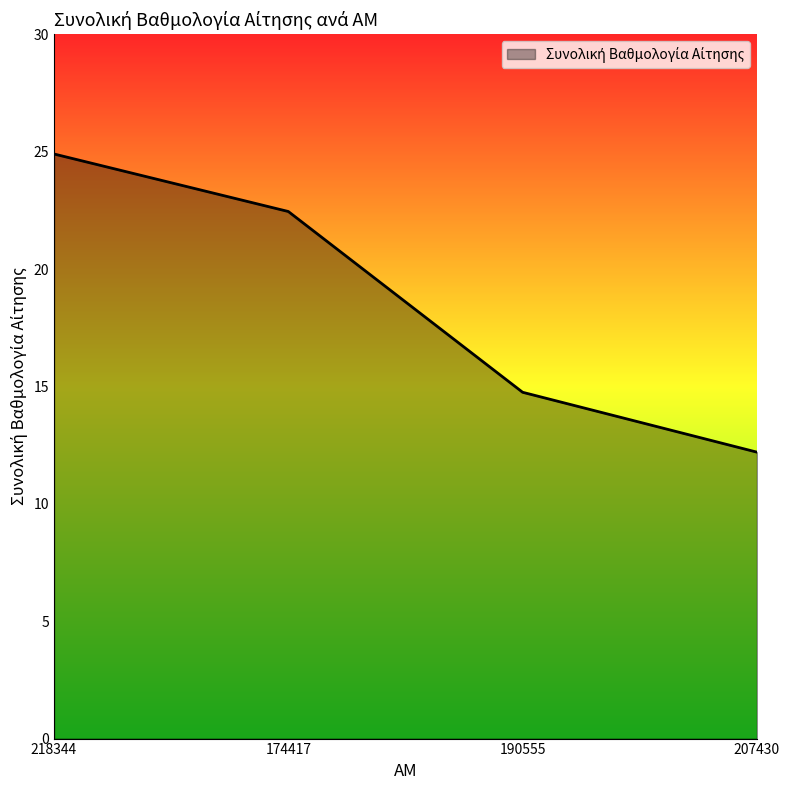

What is the sum of all values?

74.3